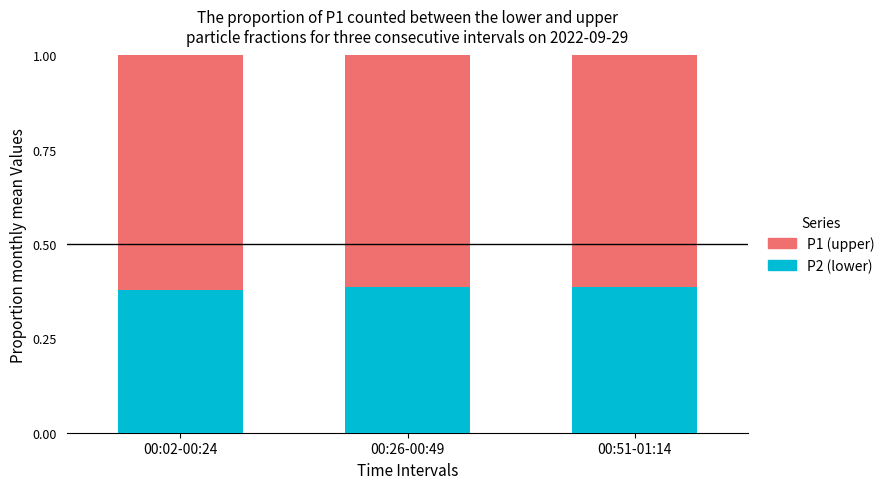

What are all the series names shown in the legend?

P1 (upper), P2 (lower)